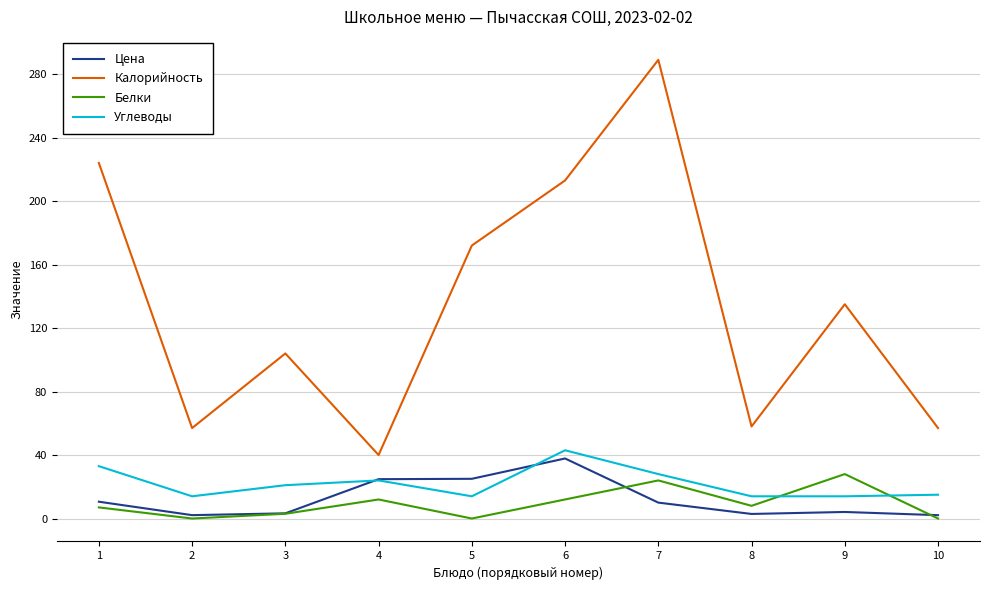

What is the spread (max minus min) of values at 1?

217.0